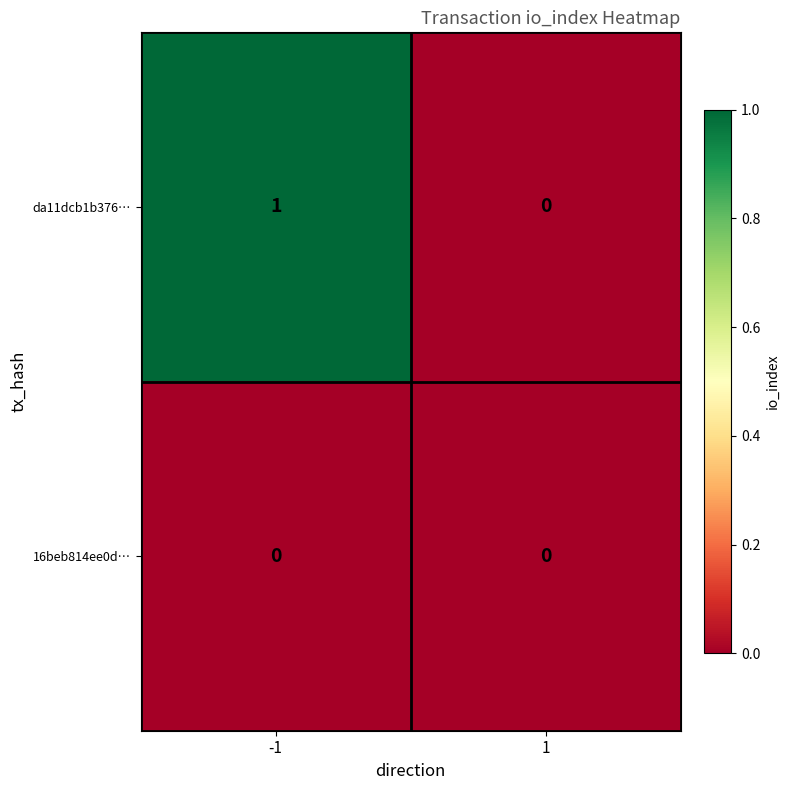

Which series changed the most between -1 and 1?

da11dcb1b376…